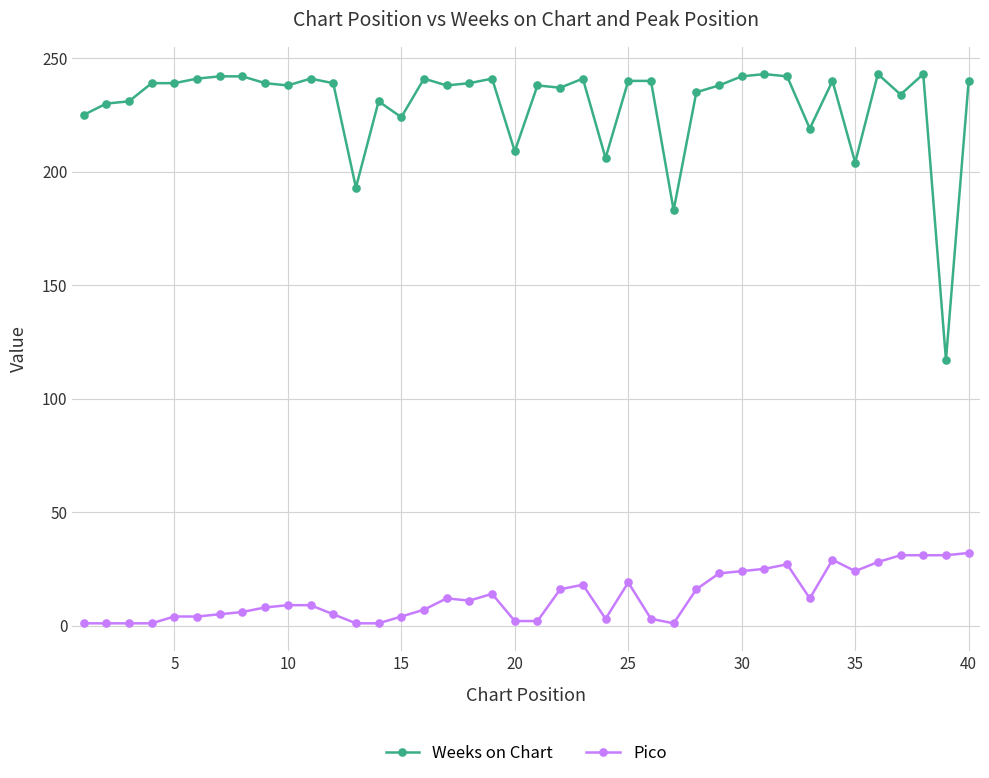

What is the maximum value shown in the chart?

243